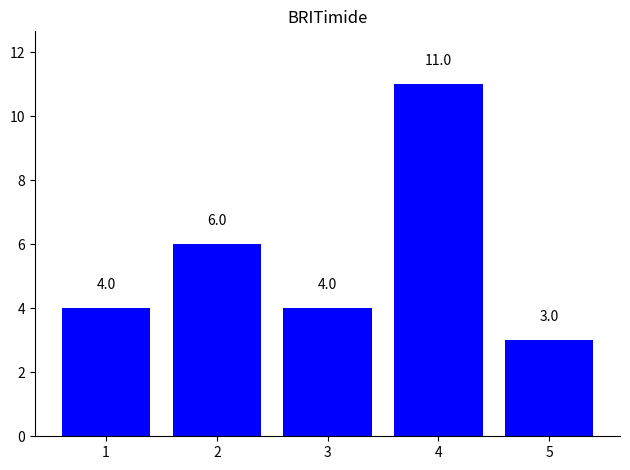

Read the value at 5.

3